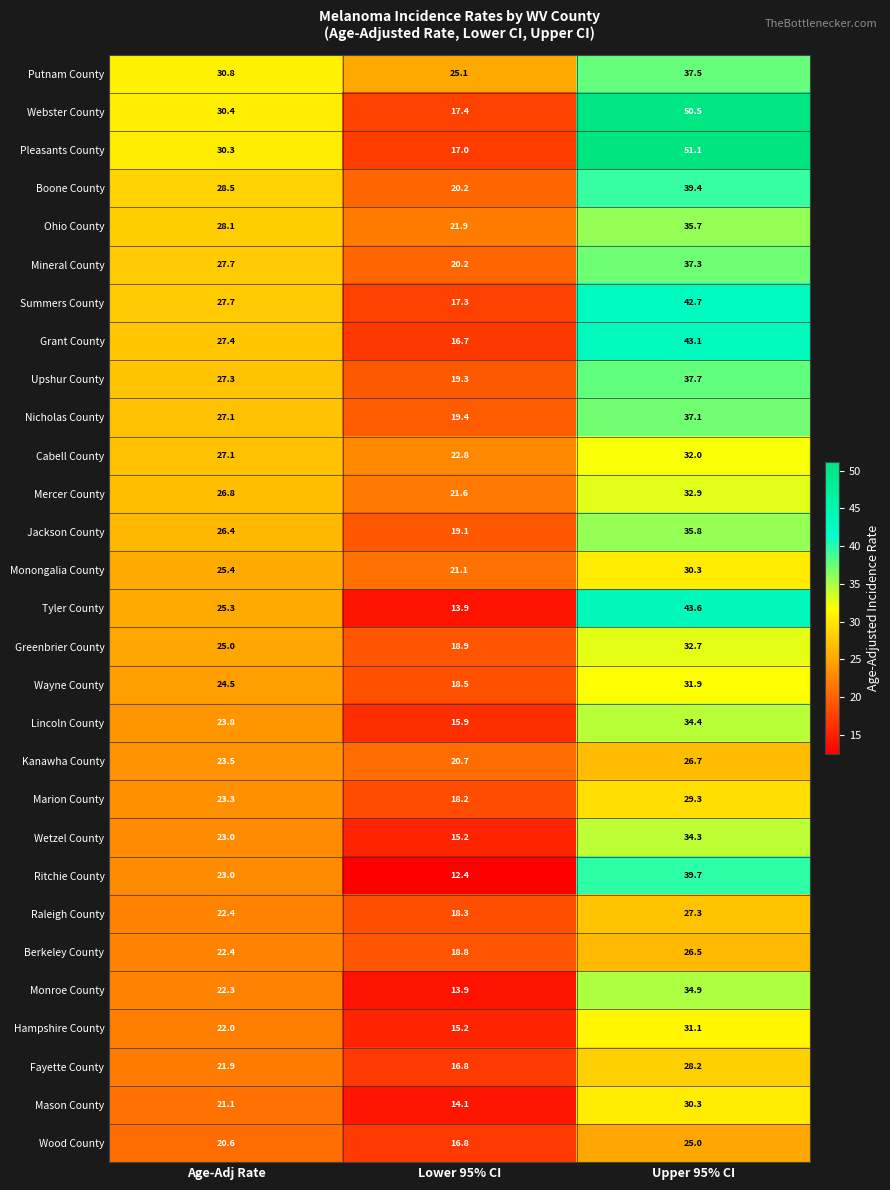

True or false: Berkeley County has a value of 26.5 at Upper 95% CI.

True